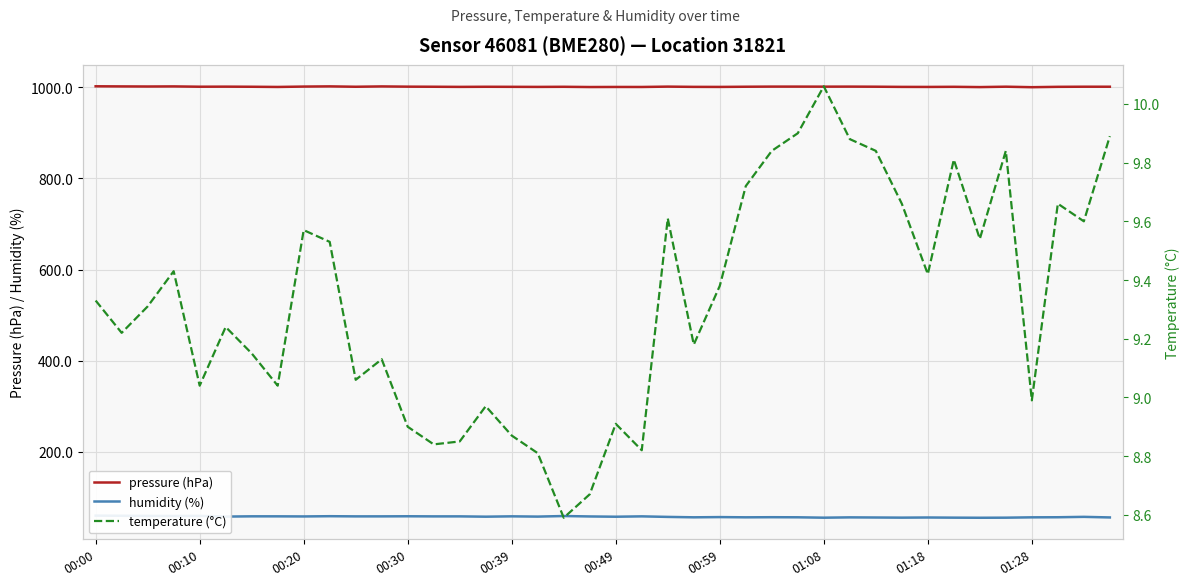

How many interior local peaks does the pressure (hPa) series have?

13